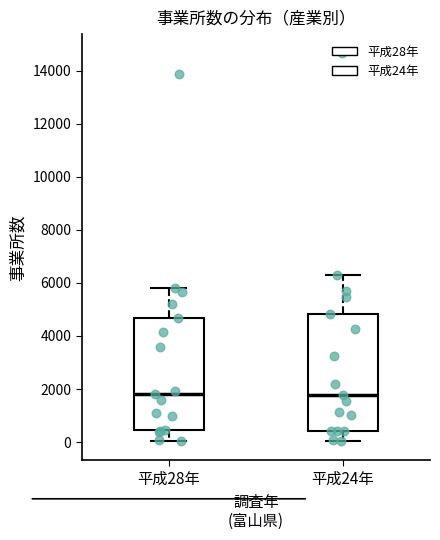

Comparing the boxes themselves (not the whiskers), which one is the tallest?

平成24年